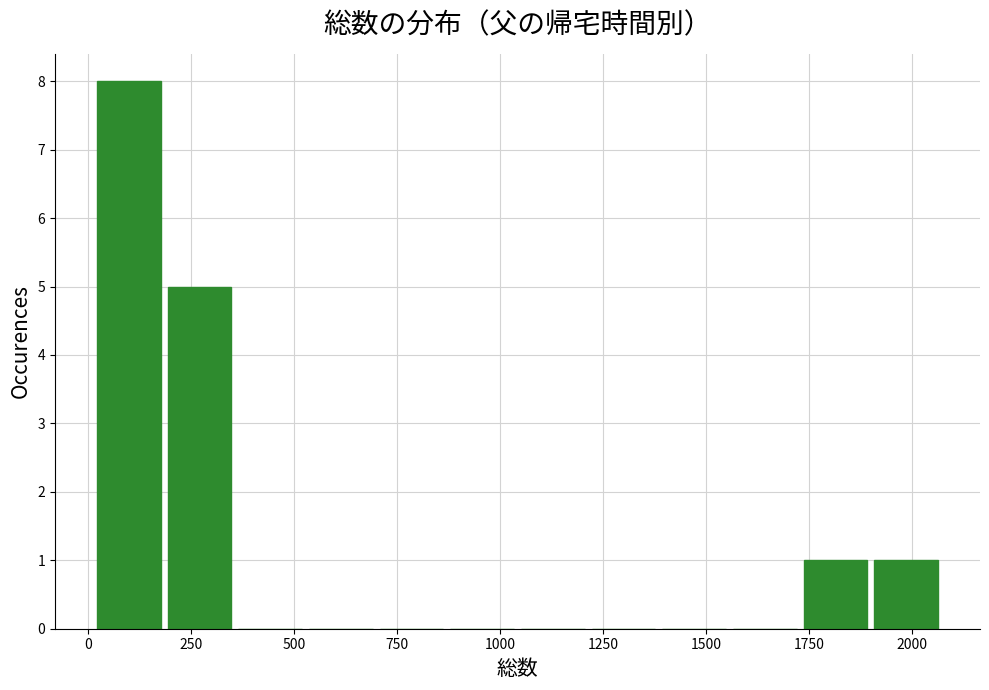

Read against the x-axis, roughly where is the centre of the tallest bar?

100